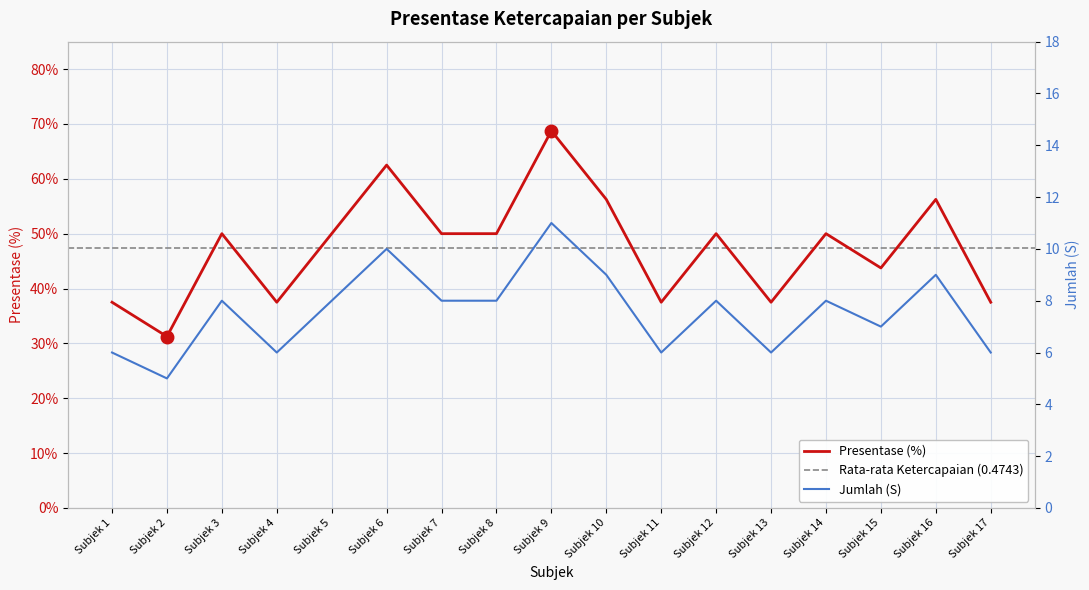

Which has a higher value, Subjek 14 or Subjek 6?

Subjek 6